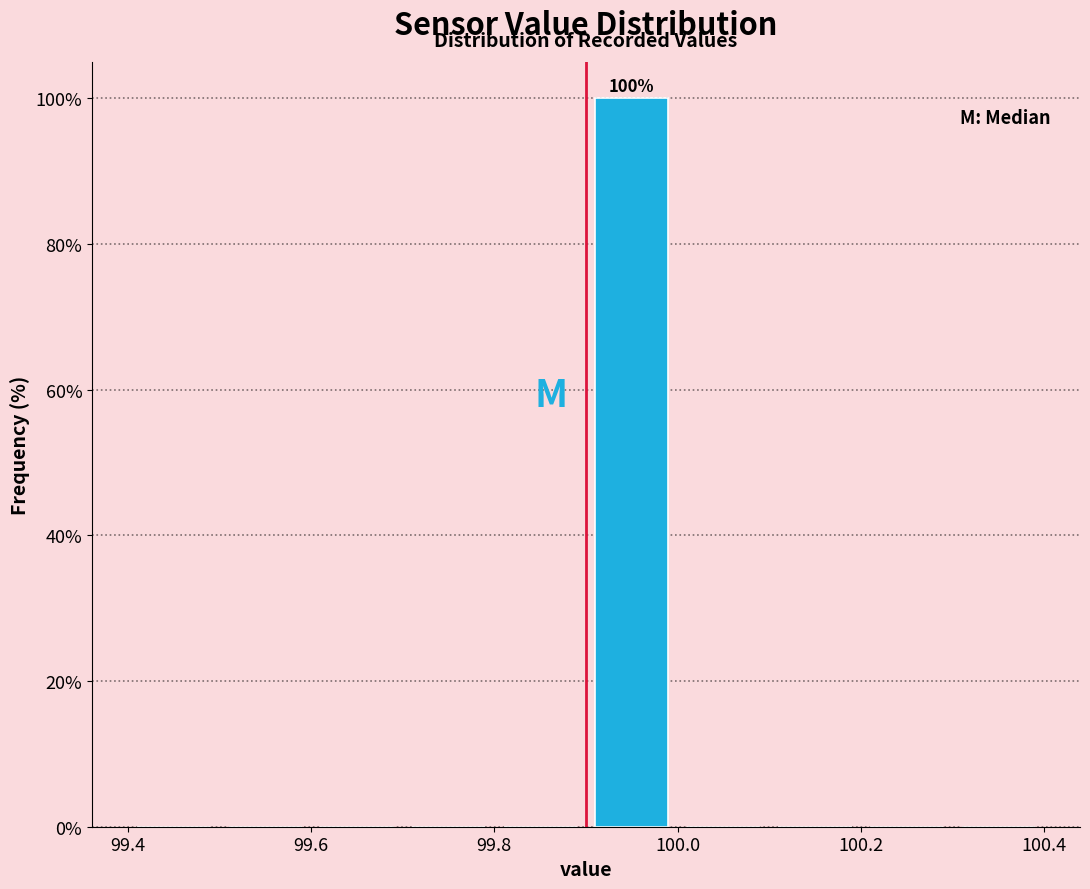

Over which range of the x-axis is the bar tallest?

99.9 to 100.0